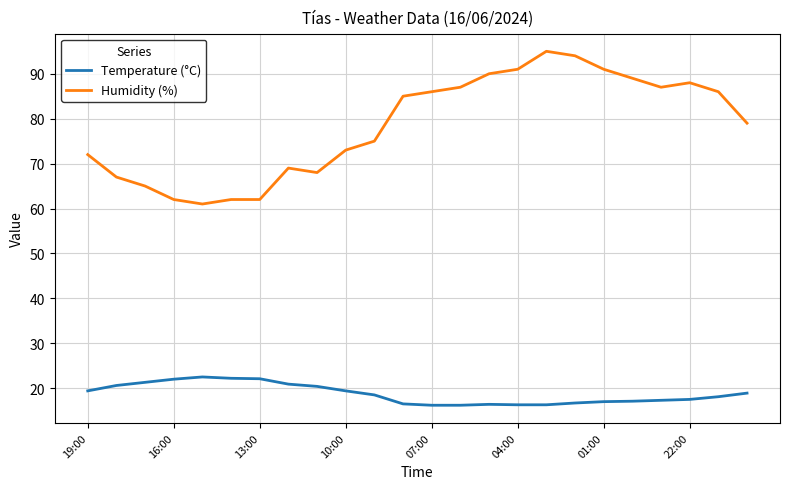

What is the difference between the maximum and minimum values in the Temperature (°C) series?

6.3